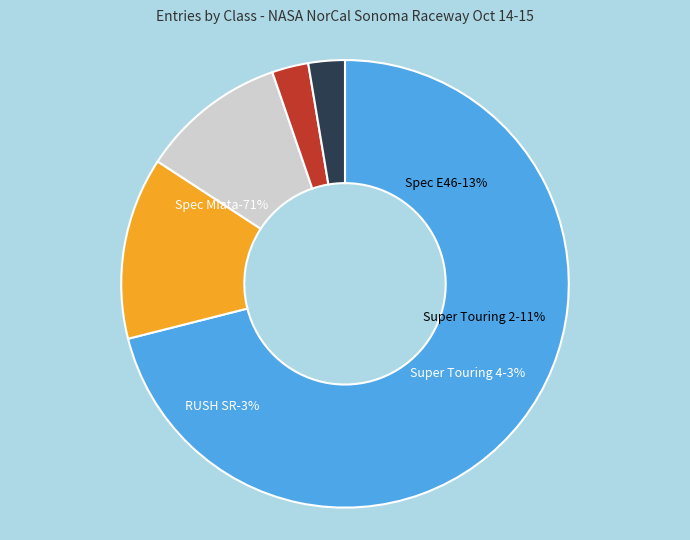

Which category accounts for the majority?

Spec Miata